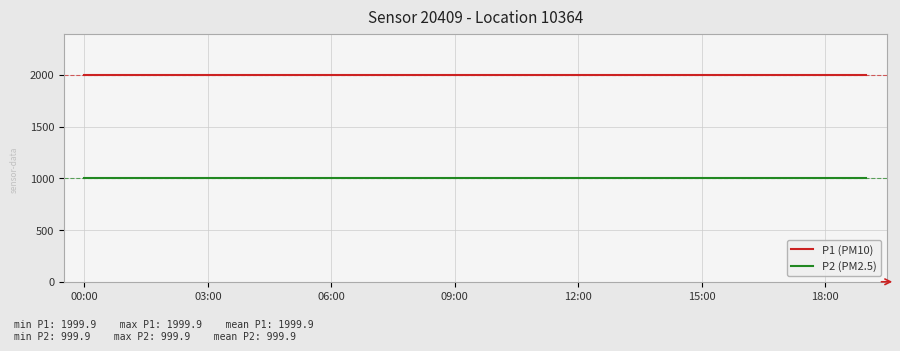

List the series in order of their peak value, lowest first.

P2 (PM2.5), P1 (PM10)